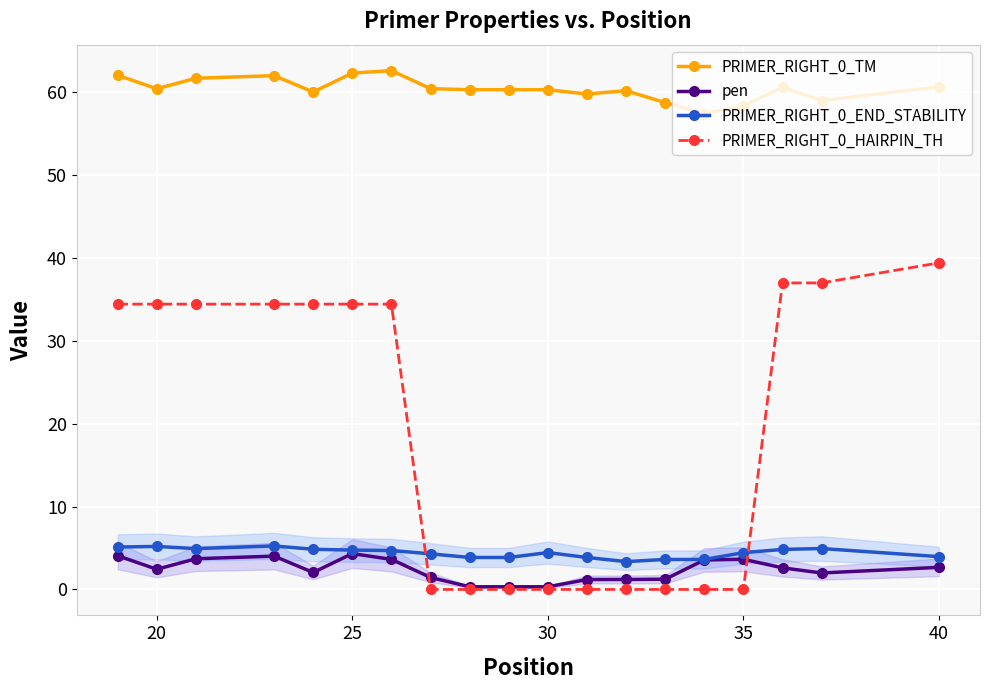

What is the spread (max minus min) of values at 20?

58.0